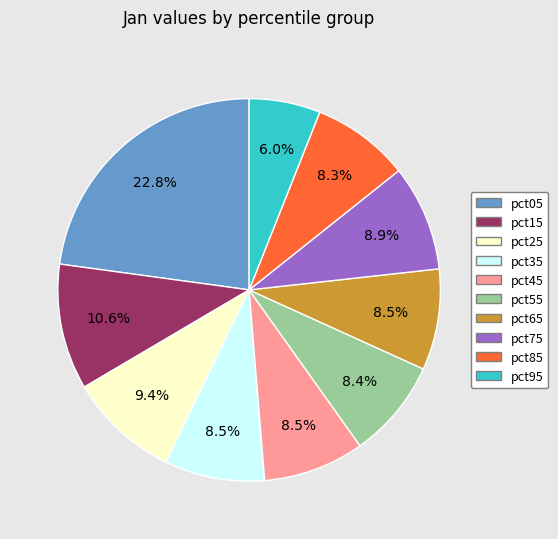

The pct75 slice represents 17% of the pie. True or false?

False